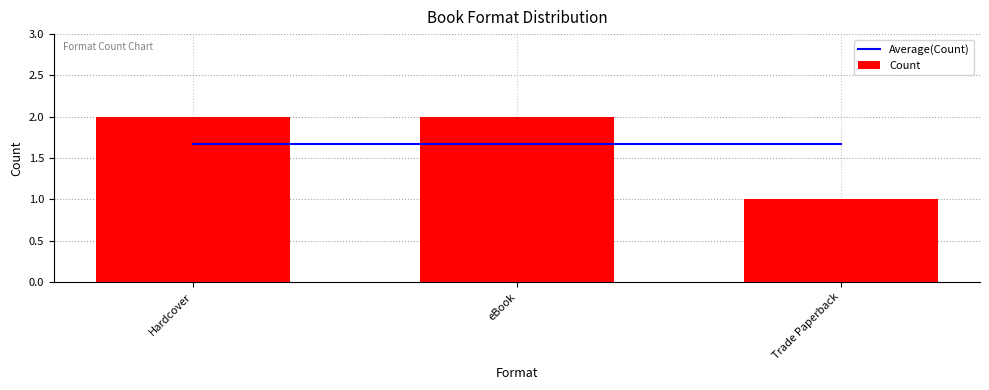

How many groups of bars are there?

3